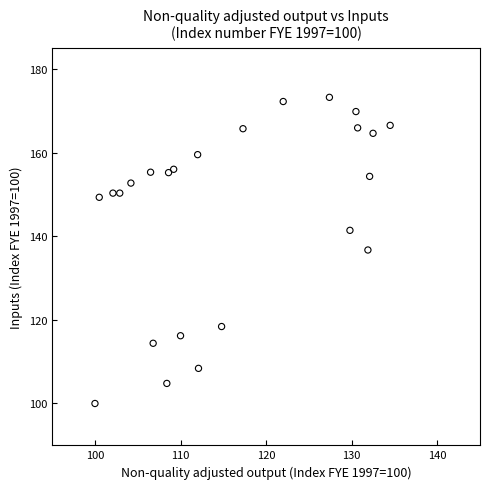

What is the range of Y values (max minus min)?

73.2